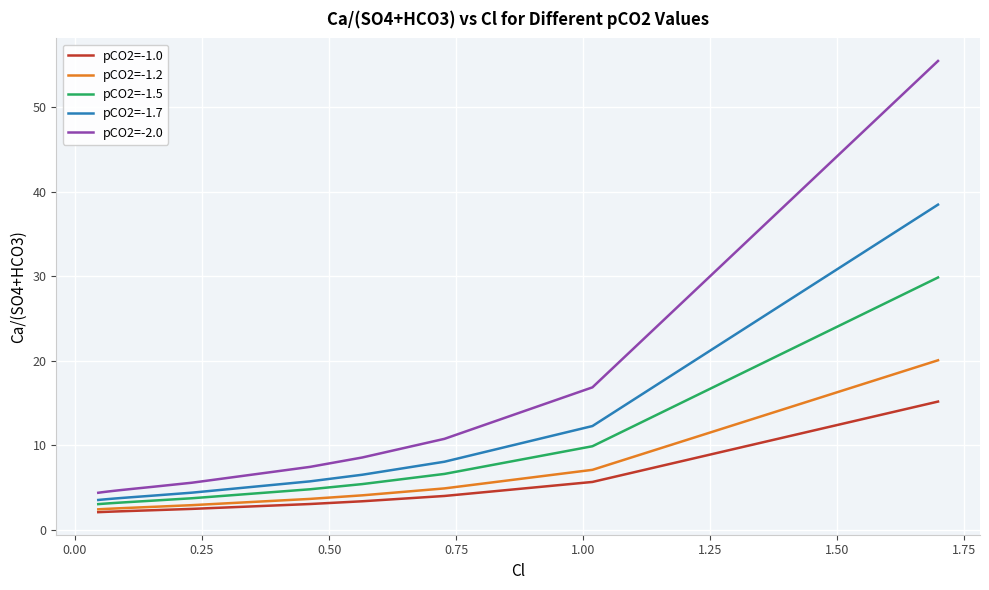

What is the minimum value shown in the chart?

2.1